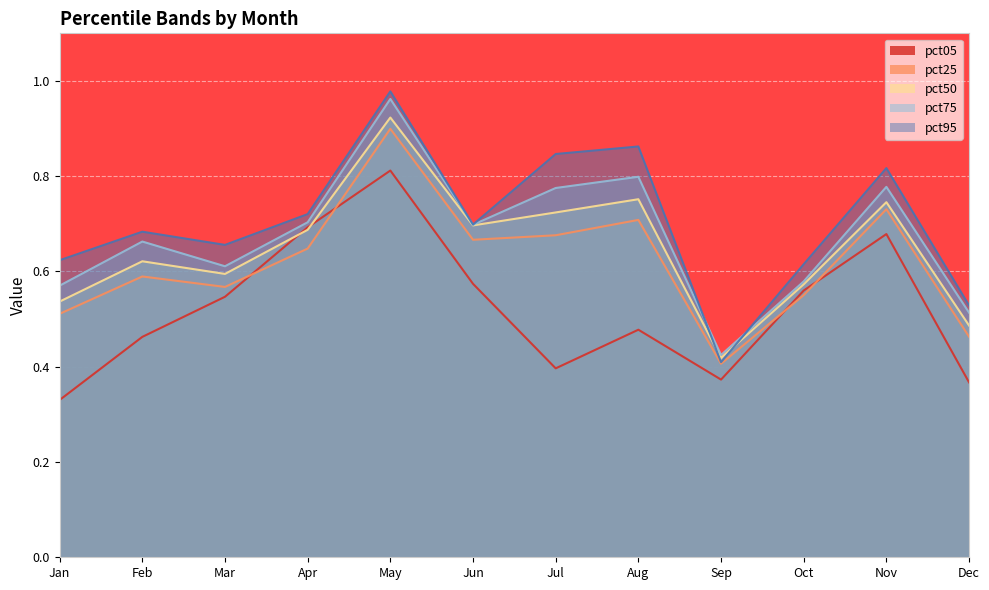

What is the difference between the pct25 values at Sep and Feb?

0.2